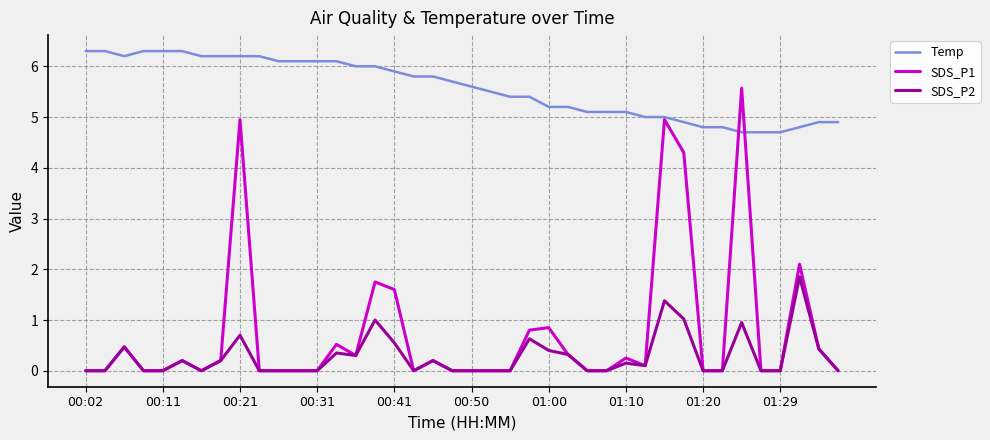

Which series has the widest spread of values?

SDS_P1